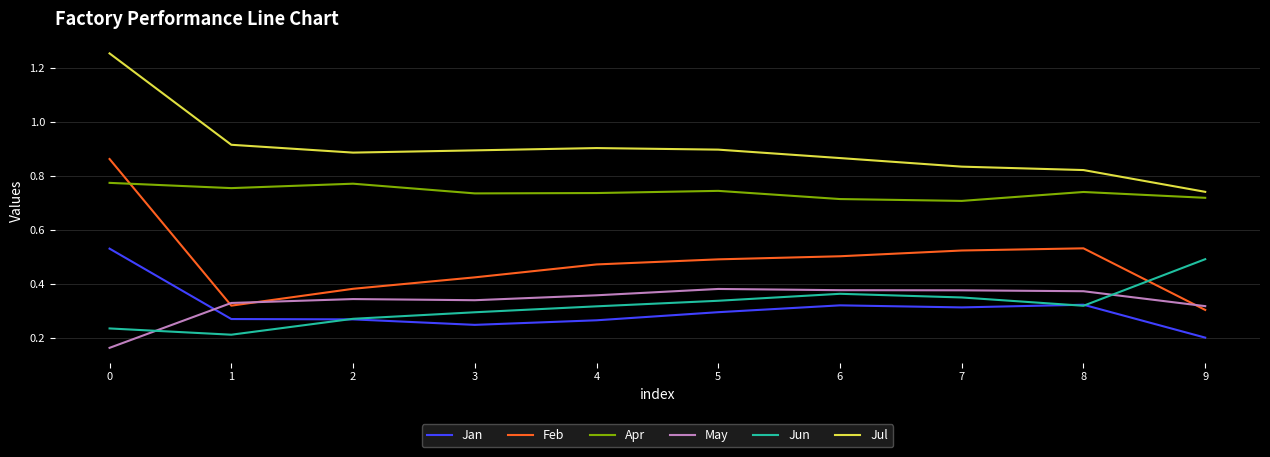

Is it true that Jun equals 0.5 at 9?

True